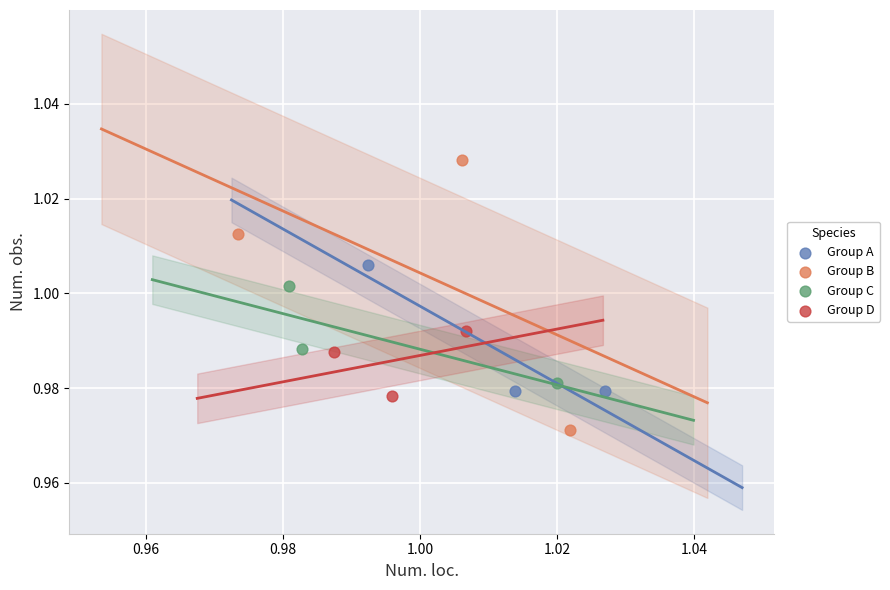

Which series reaches the minimum Y coordinate?

Group B